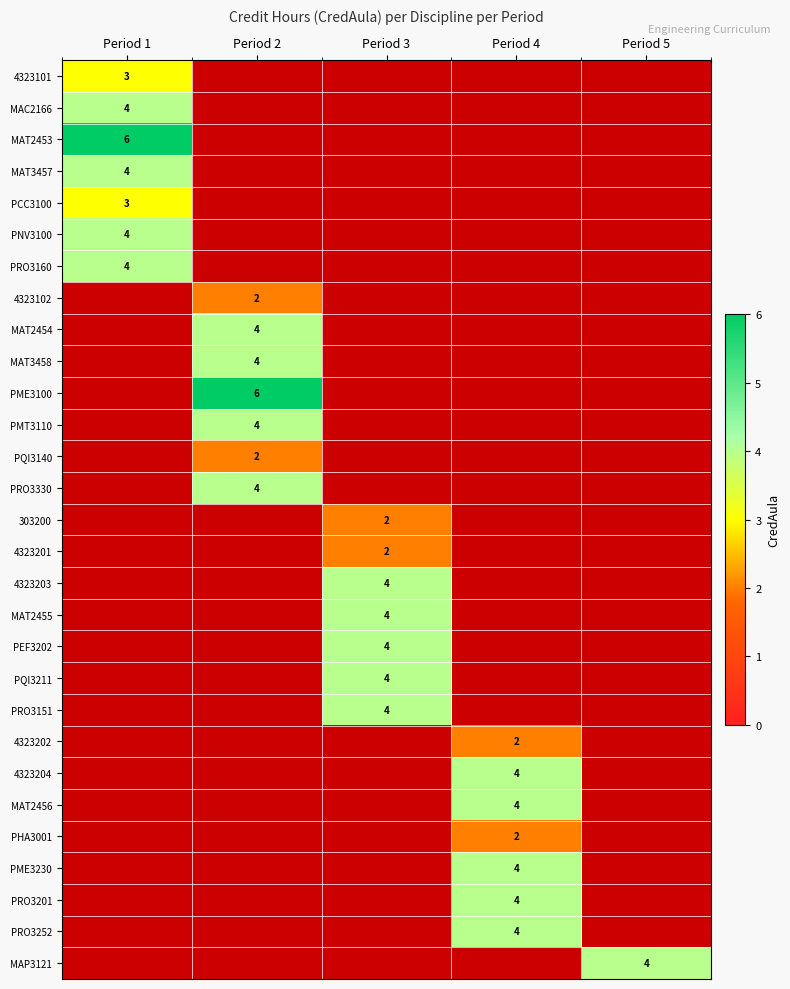

How many positive values does the PQI3211 series have?

1